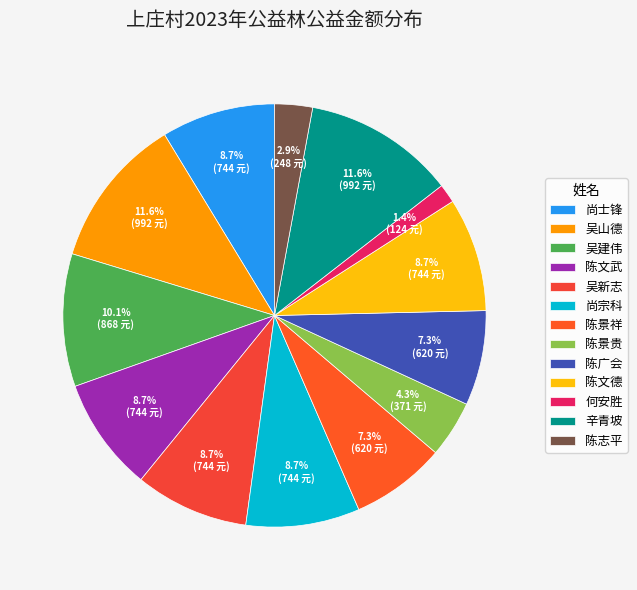

Is it true that 尚士锋 is 9% of the pie?

True